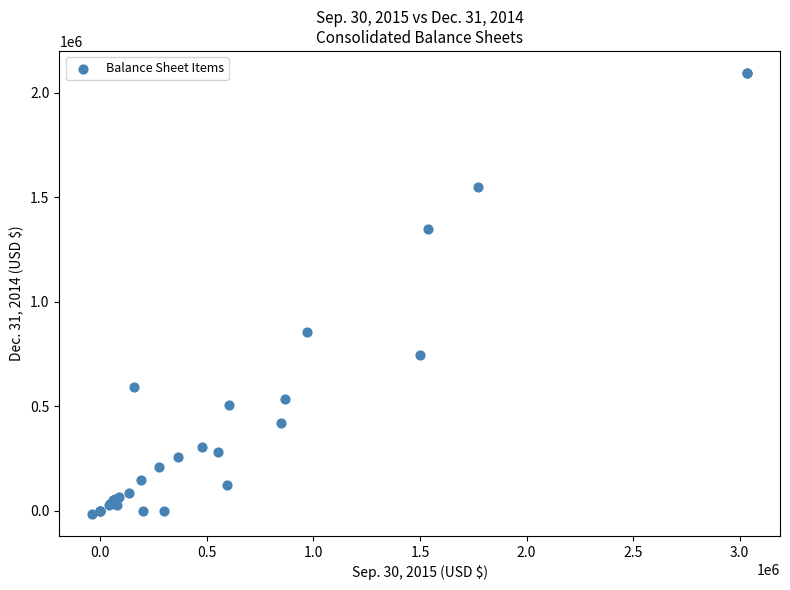

What Y value in the scatter plot is closest to 1040137?

856687